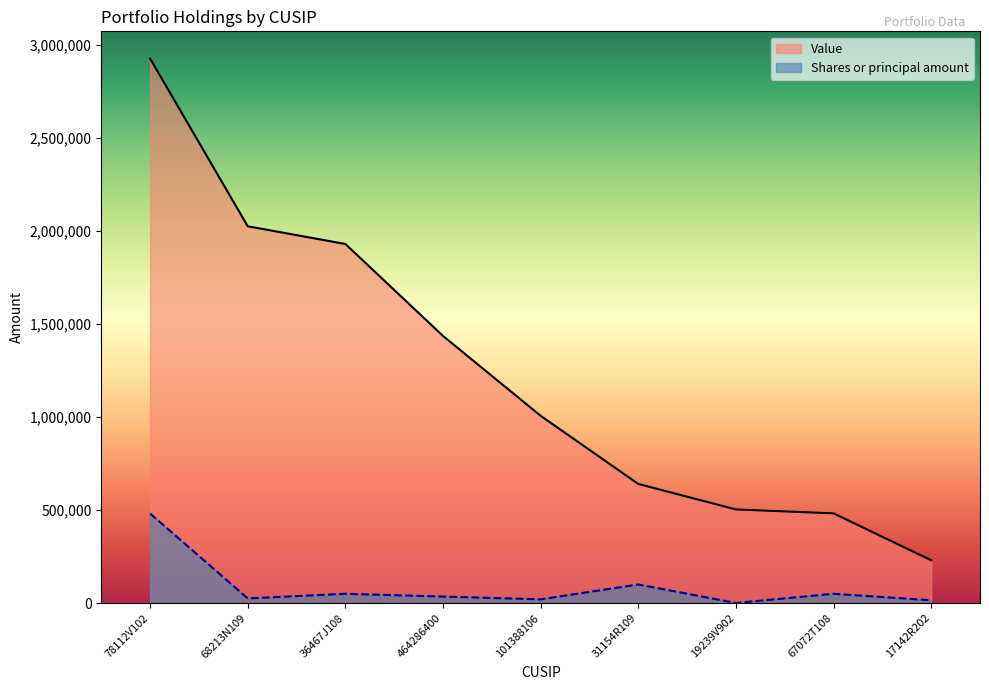

What is the difference between the maximum and minimum values in the Value series?

2695000